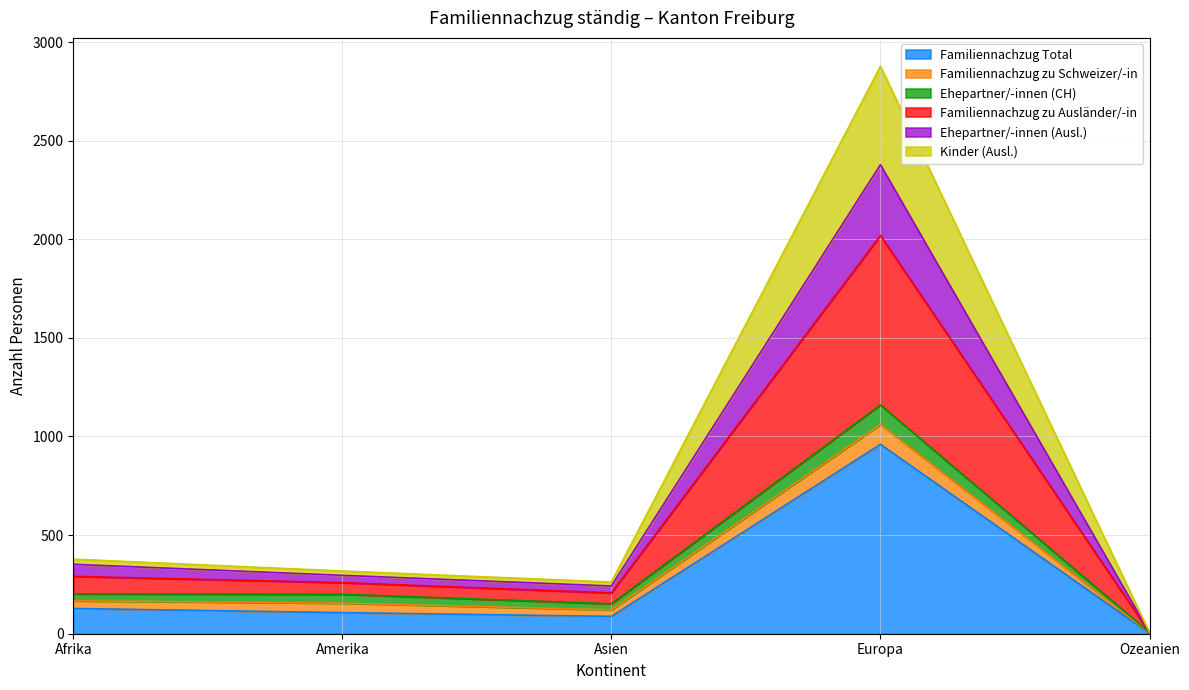

Where does the Ehepartner/-innen (Ausl.) series first go above 296?

Afrika